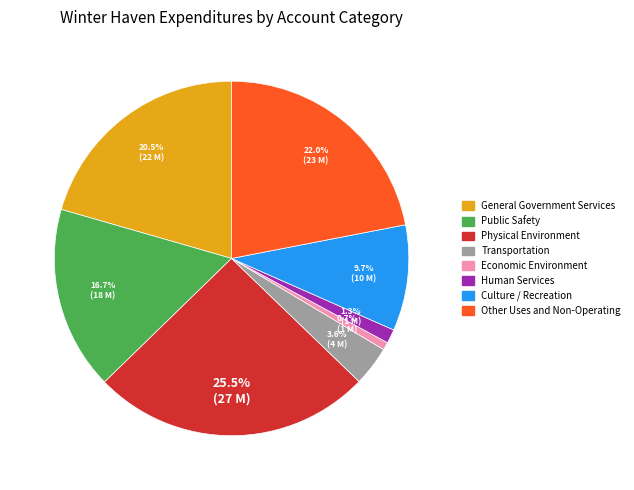

Rank the categories by value from lowest to highest.

Economic Environment, Human Services, Transportation, Culture / Recreation, Public Safety, General Government Services, Other Uses and Non-Operating, Physical Environment